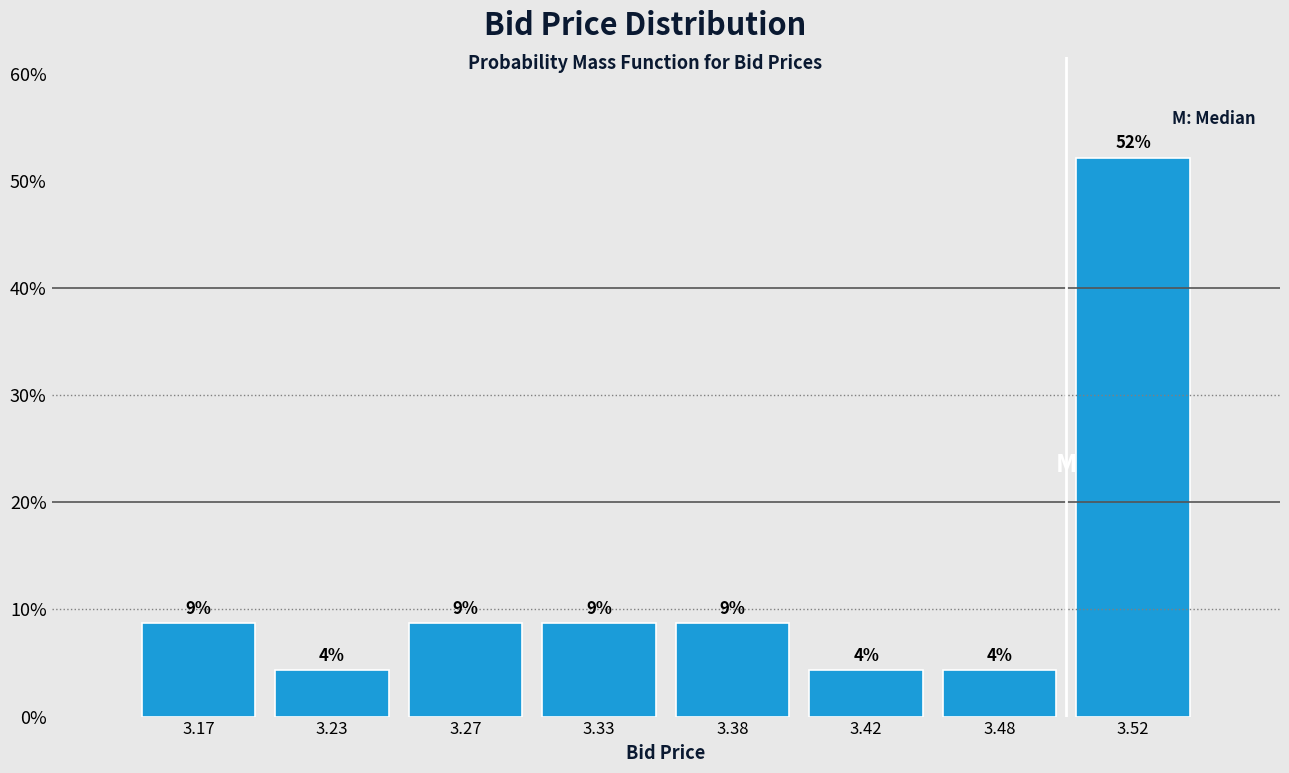

How many bars are there in total?

8